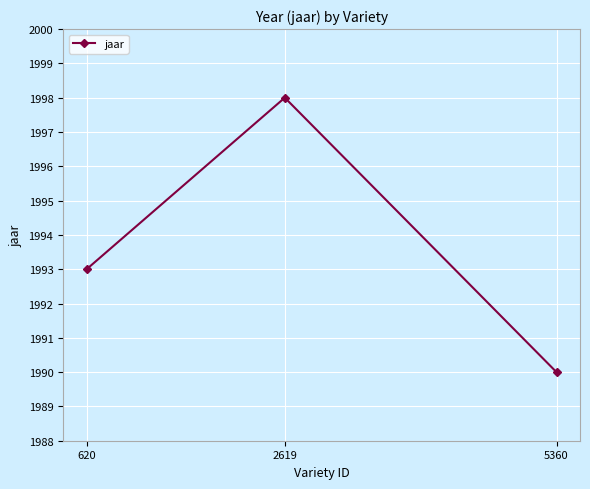

Is it true that the value at 620 is 1993?

True